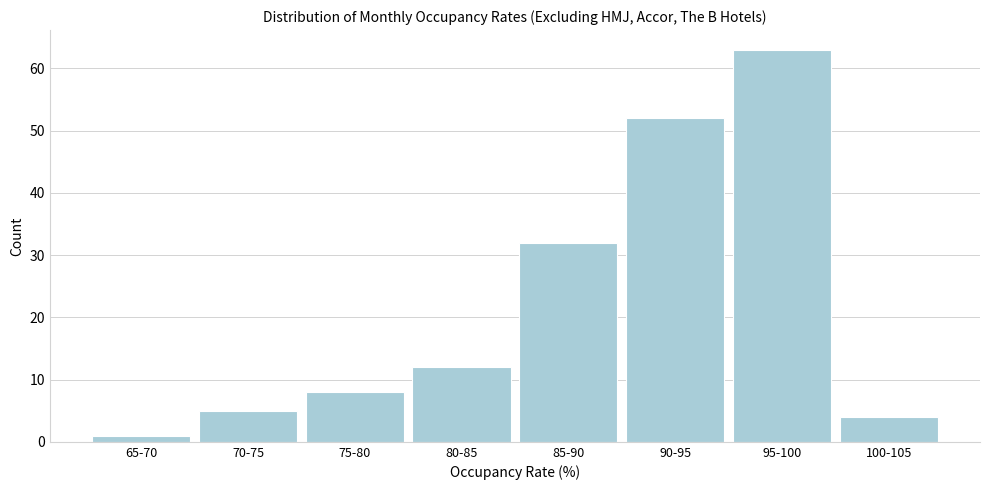

Reading right to left, extract all data points from this chart.

4	63	52	32	12	8	5	1